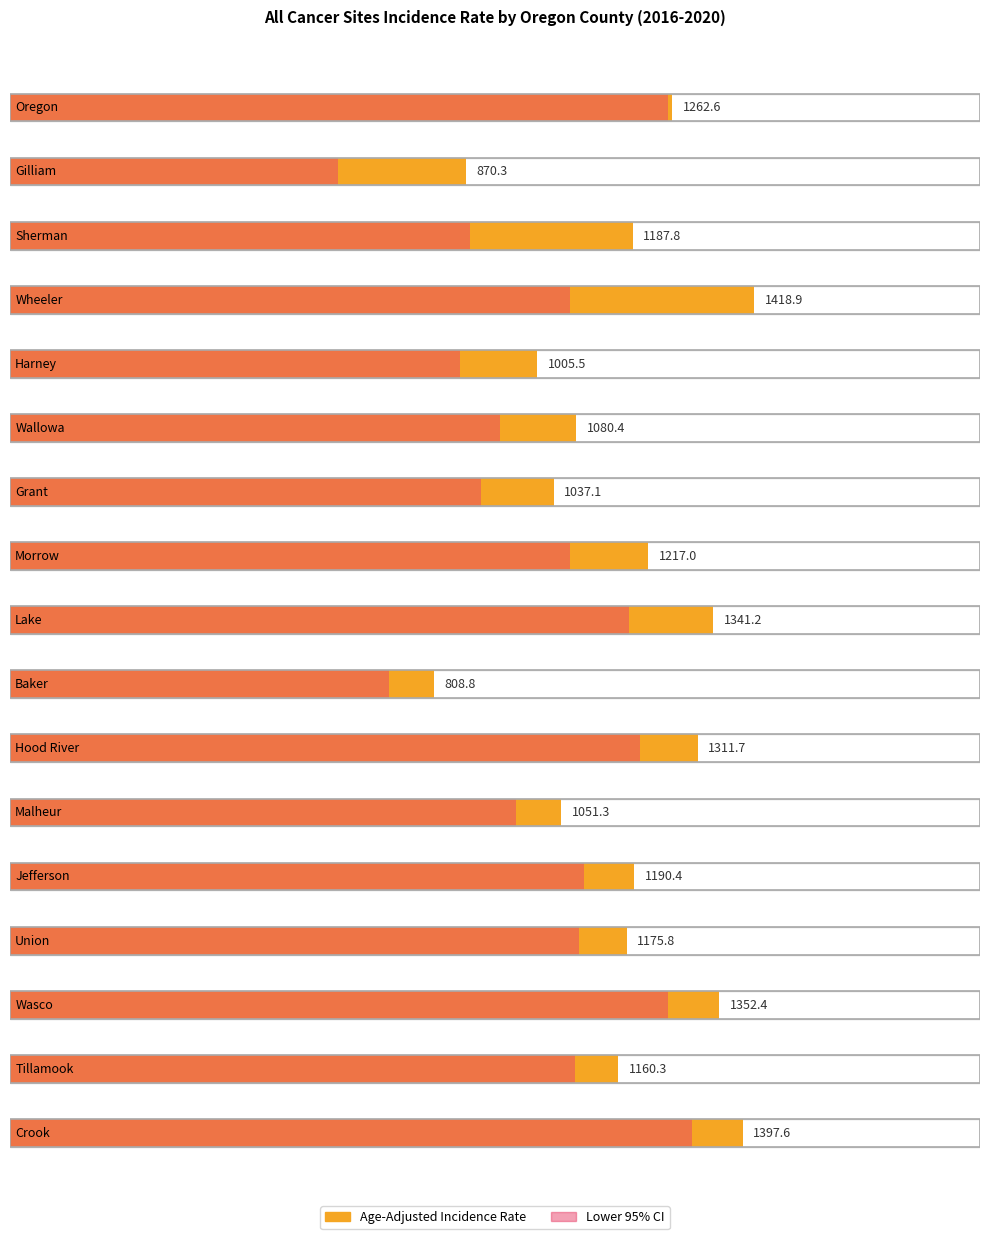

Rank the categories by Upper 95% CI value from lowest to highest.

Baker, Malheur, Harney, Gilliam, Grant, Wallowa, Tillamook, Oregon, Union, Jefferson, Morrow, Hood River, Wasco, Crook, Lake, Sherman, Wheeler